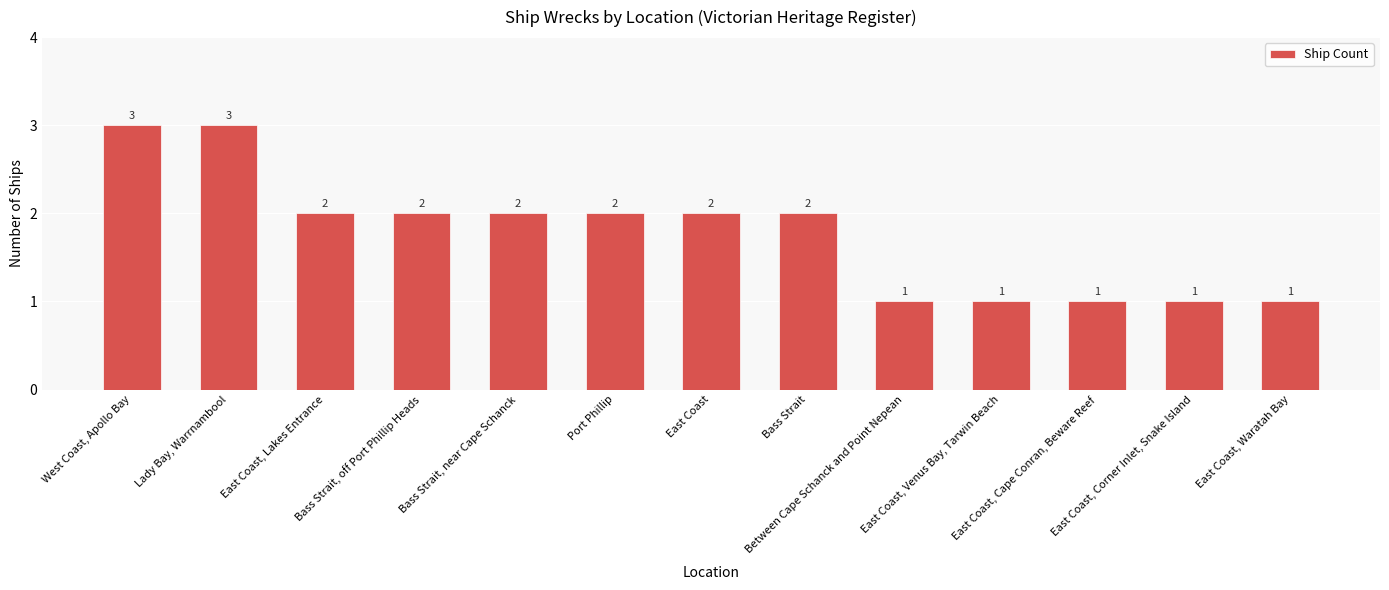

What is the average value?

2